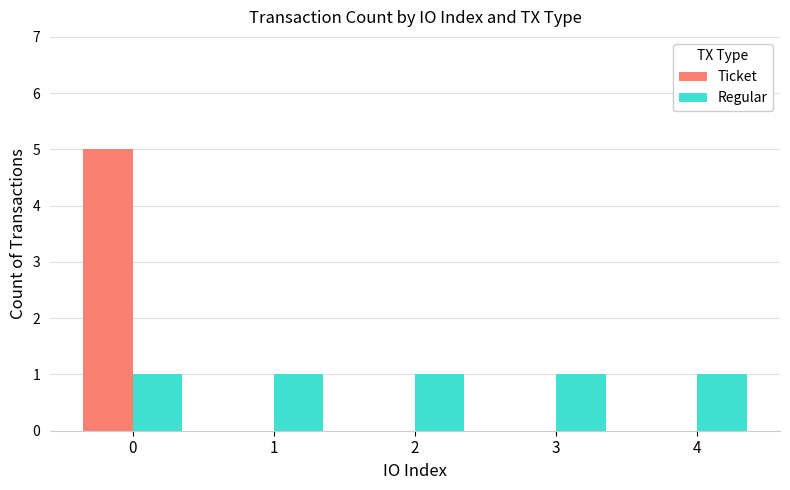

How many Ticket values are between 0 and 1?

4